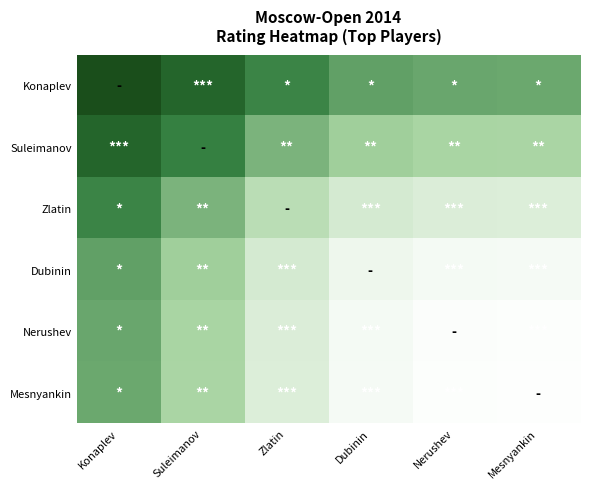

Reading left to right, extract all data points from this chart.

Konaplev: Konaplev=2008.0	Suleimanov=1984.0	Zlatin=1957.5	Dubinin=1943.5	Nerushev=1940.0	Mesnyankin=1939.5
Suleimanov: Konaplev=1984.0	Suleimanov=1960.0	Zlatin=1933.5	Dubinin=1919.5	Nerushev=1916.0	Mesnyankin=1915.5
Zlatin: Konaplev=1957.5	Suleimanov=1933.5	Zlatin=1907.0	Dubinin=1893.0	Nerushev=1889.5	Mesnyankin=1889.0
Dubinin: Konaplev=1943.5	Suleimanov=1919.5	Zlatin=1893.0	Dubinin=1879.0	Nerushev=1875.5	Mesnyankin=1875.0
Nerushev: Konaplev=1940.0	Suleimanov=1916.0	Zlatin=1889.5	Dubinin=1875.5	Nerushev=1872.0	Mesnyankin=1871.5
Mesnyankin: Konaplev=1939.5	Suleimanov=1915.5	Zlatin=1889.0	Dubinin=1875.0	Nerushev=1871.5	Mesnyankin=1871.0